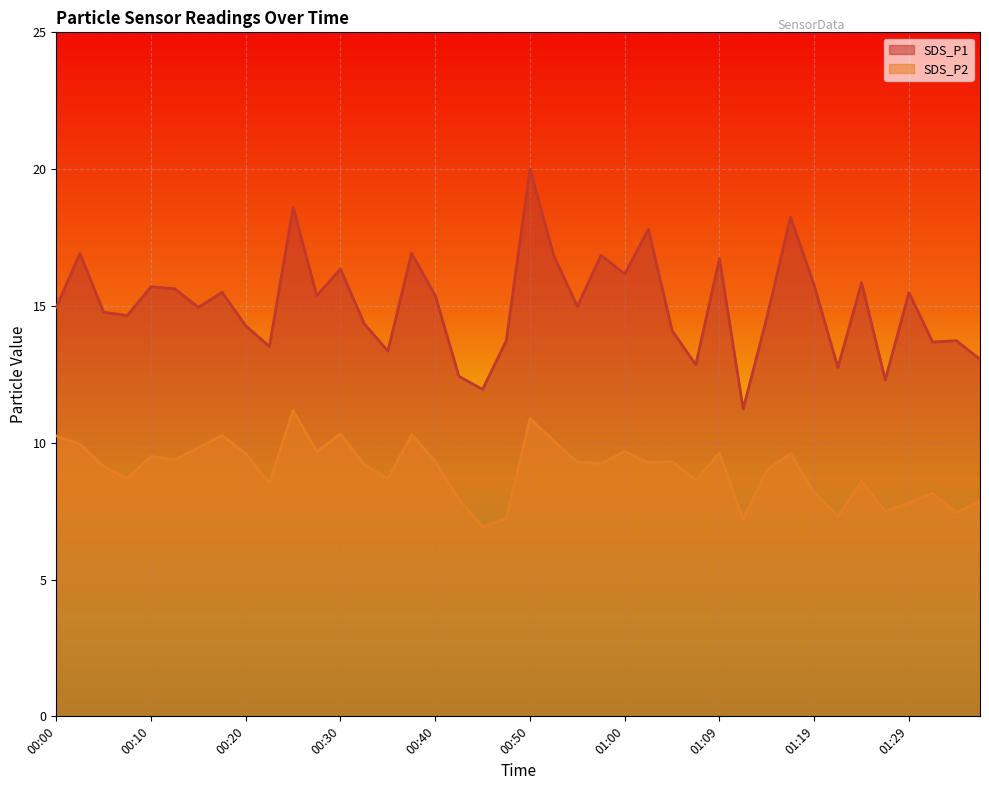

What is the sum of all SDS_P1 values?

602.3